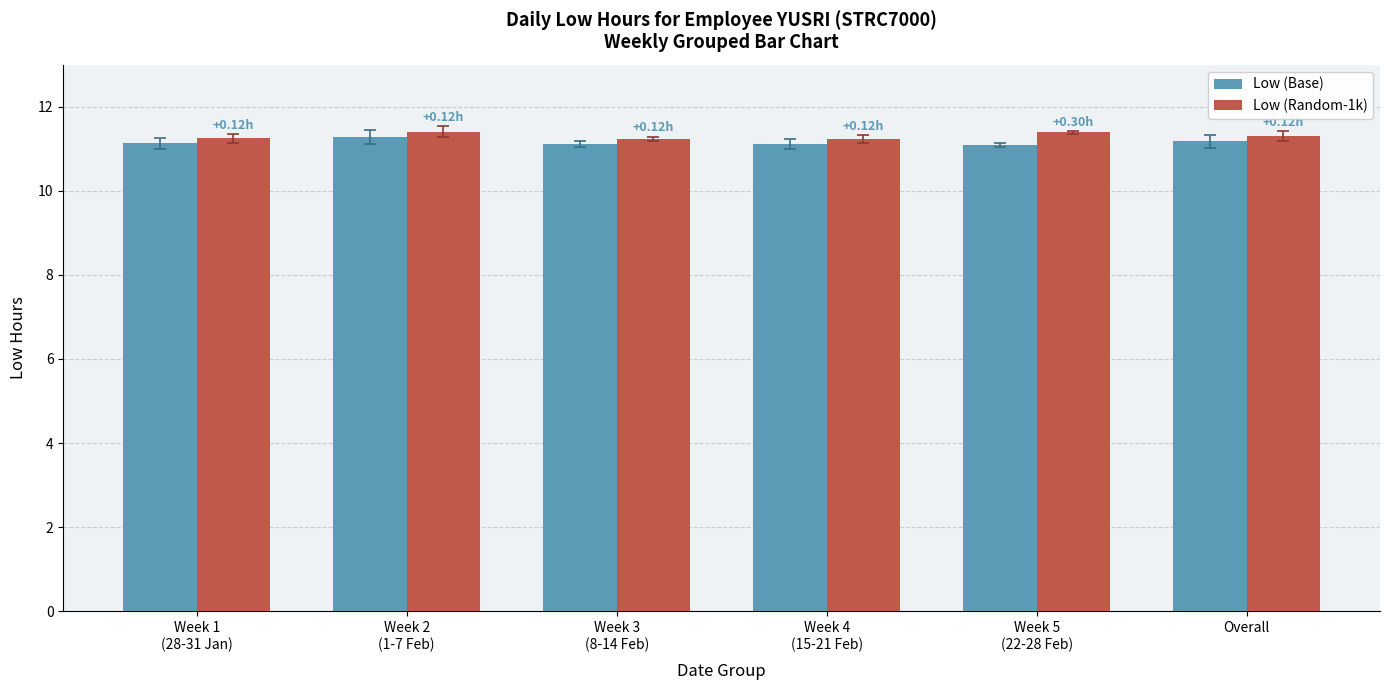

How many bars are there in each group?

2